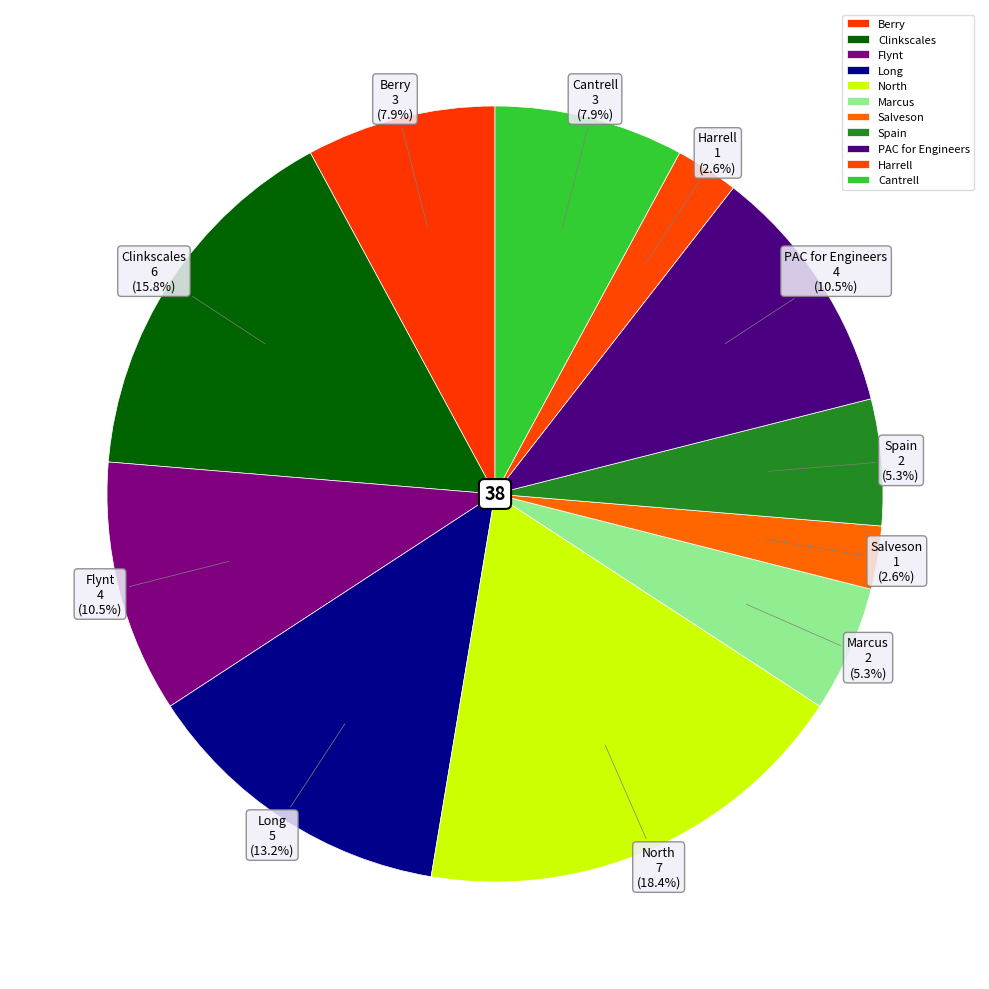

To the nearest percent, what portion does Marcus represent?

5%